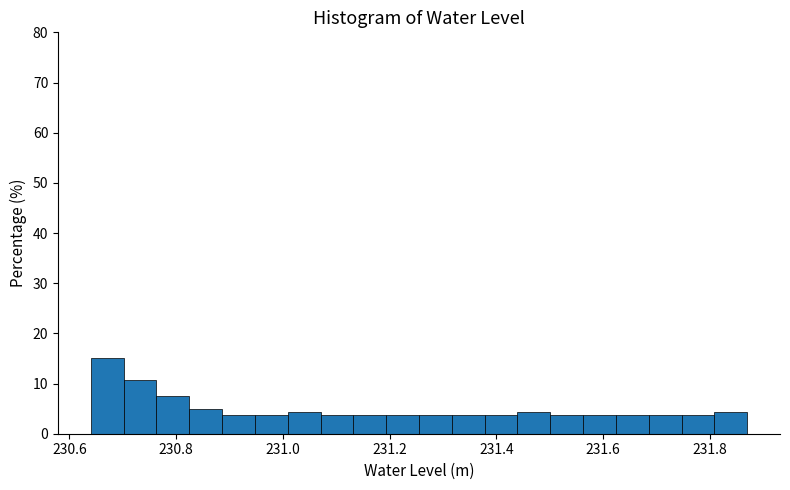

Around what value on the x-axis is the tallest bar? Give the approximate position of its centre, as read against the axis.

230.68